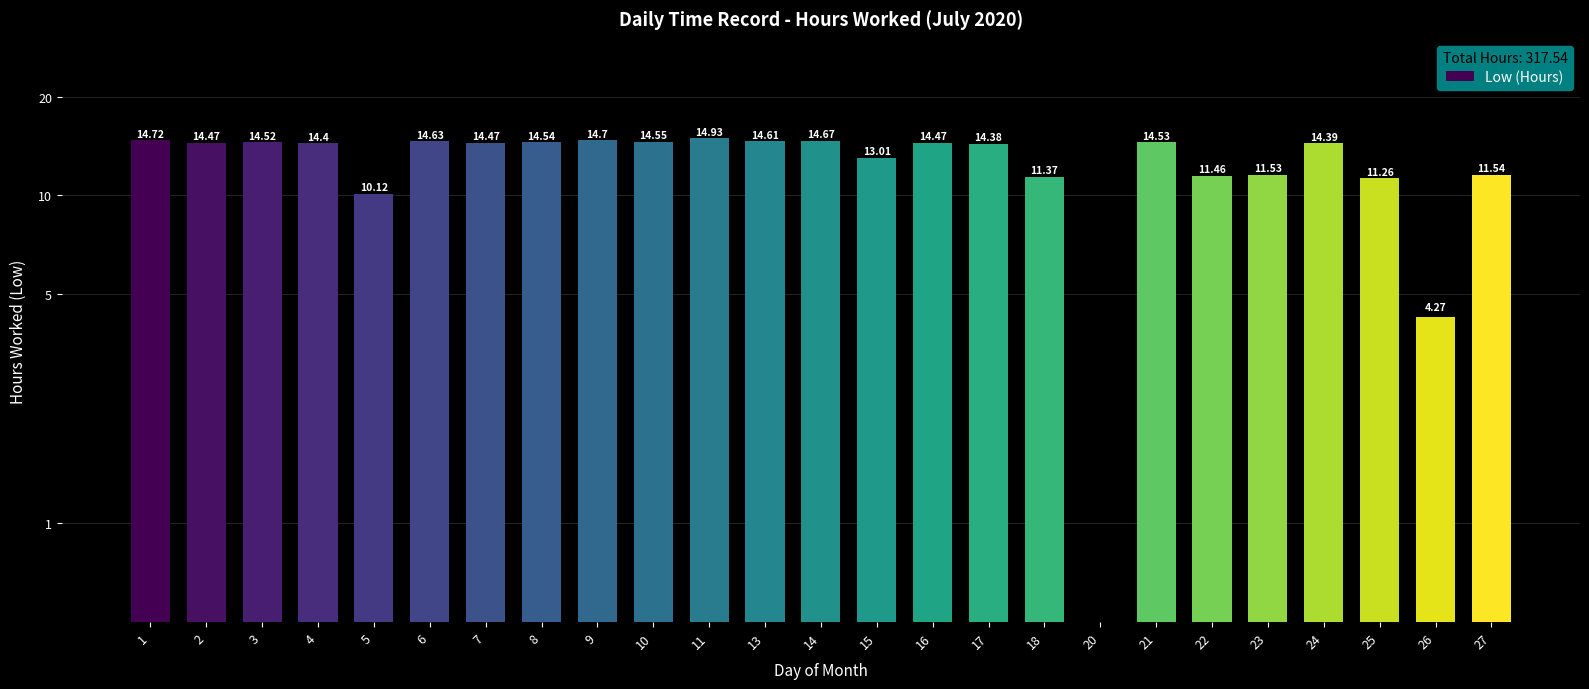

What is the difference between the second highest and minimum values?

14.7